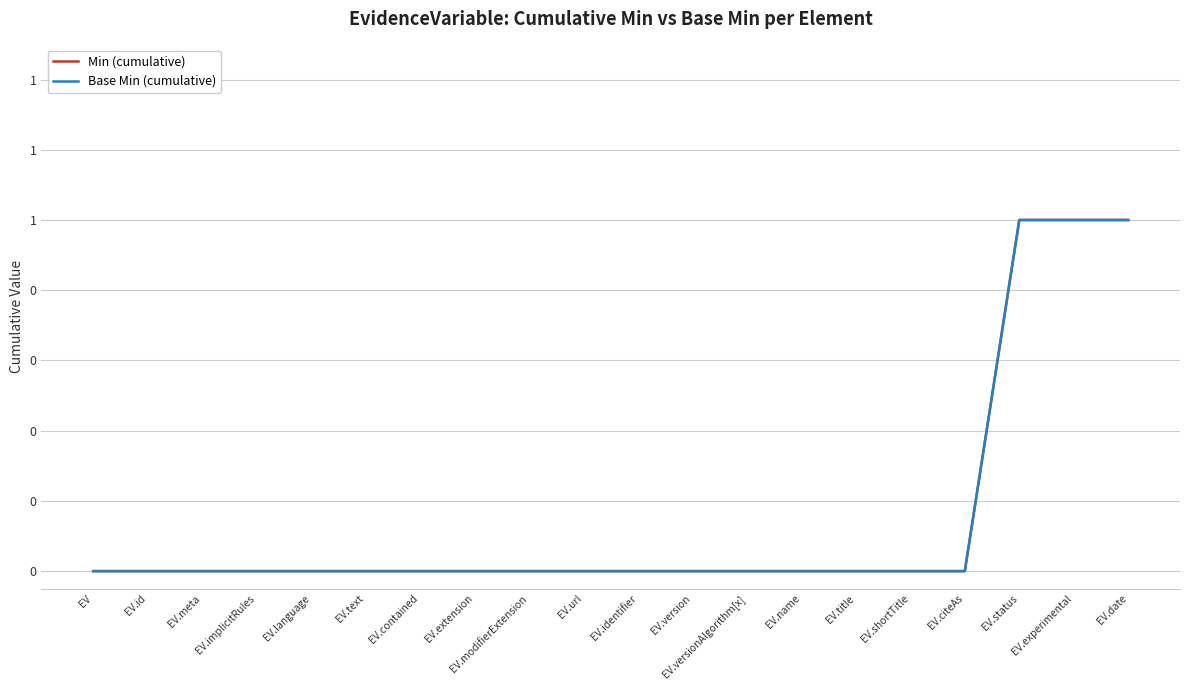

Does the chart have visible grid lines?

Yes